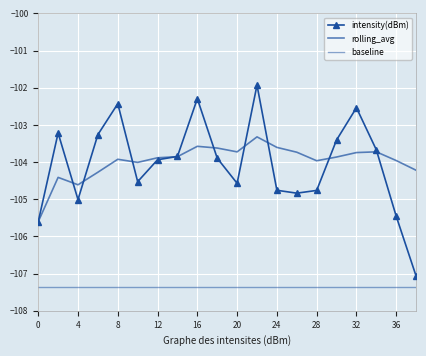

What are all the series names shown in the legend?

intensity(dBm), rolling_avg, baseline